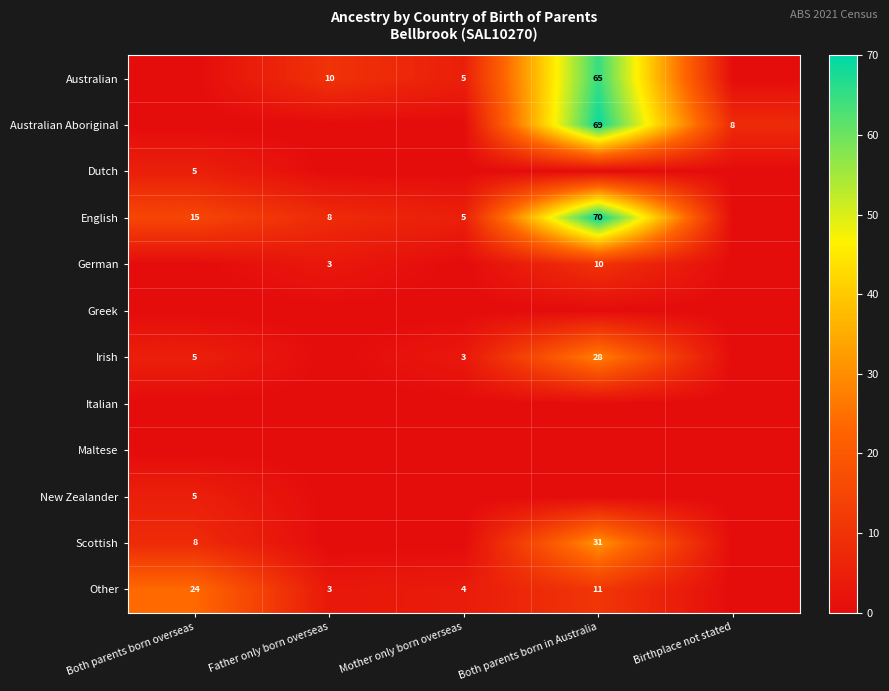

The Australian Aboriginal series shows 69 at Both parents born in Australia. True or false?

True